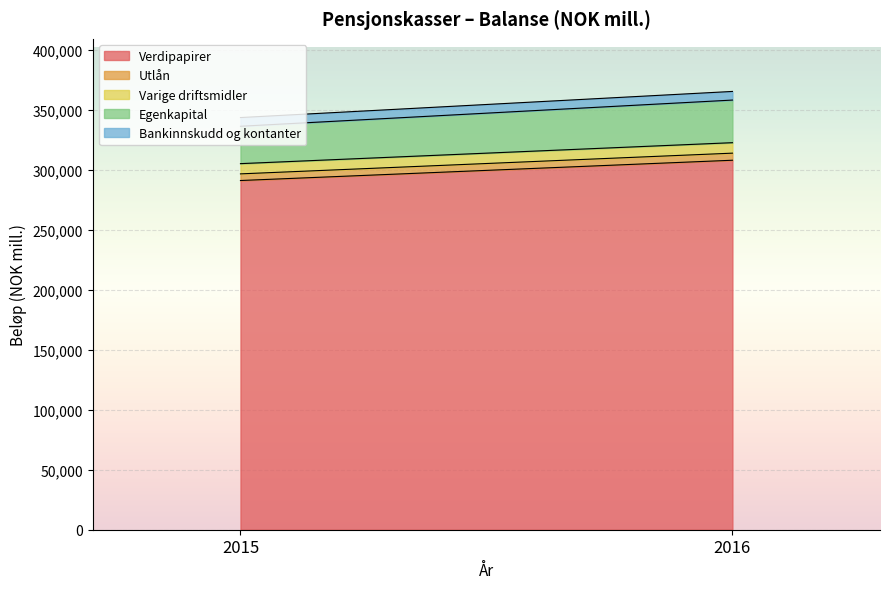

At how many categories does at least one series exceed 150587?

2